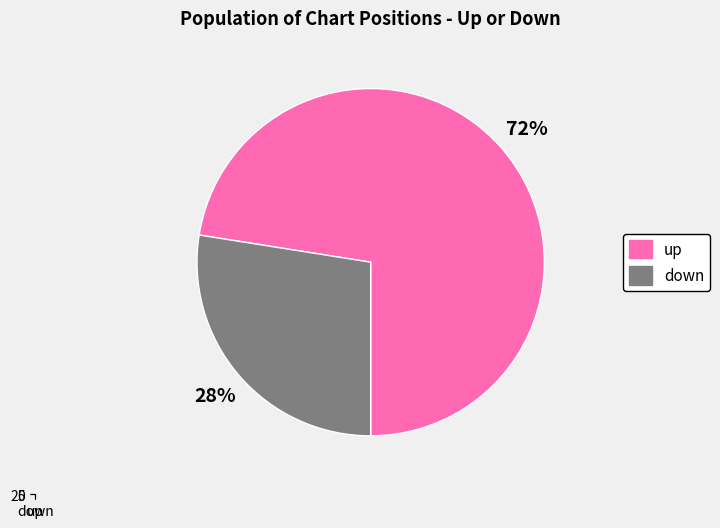

Which category has the smallest portion of the pie?

down